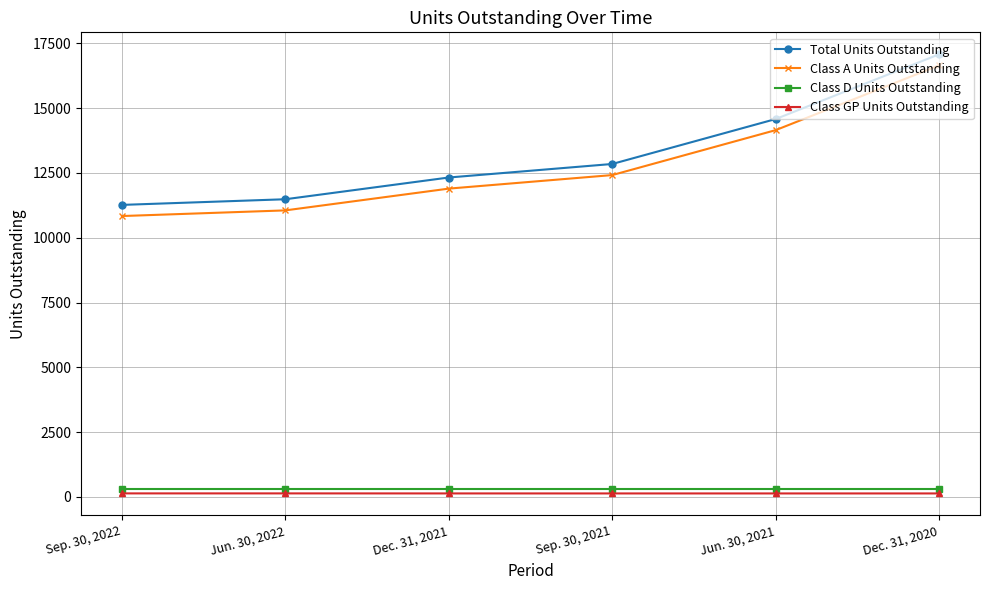

True or false: Total Units Outstanding has a value of 11485.1 at Jun. 30, 2022.

True